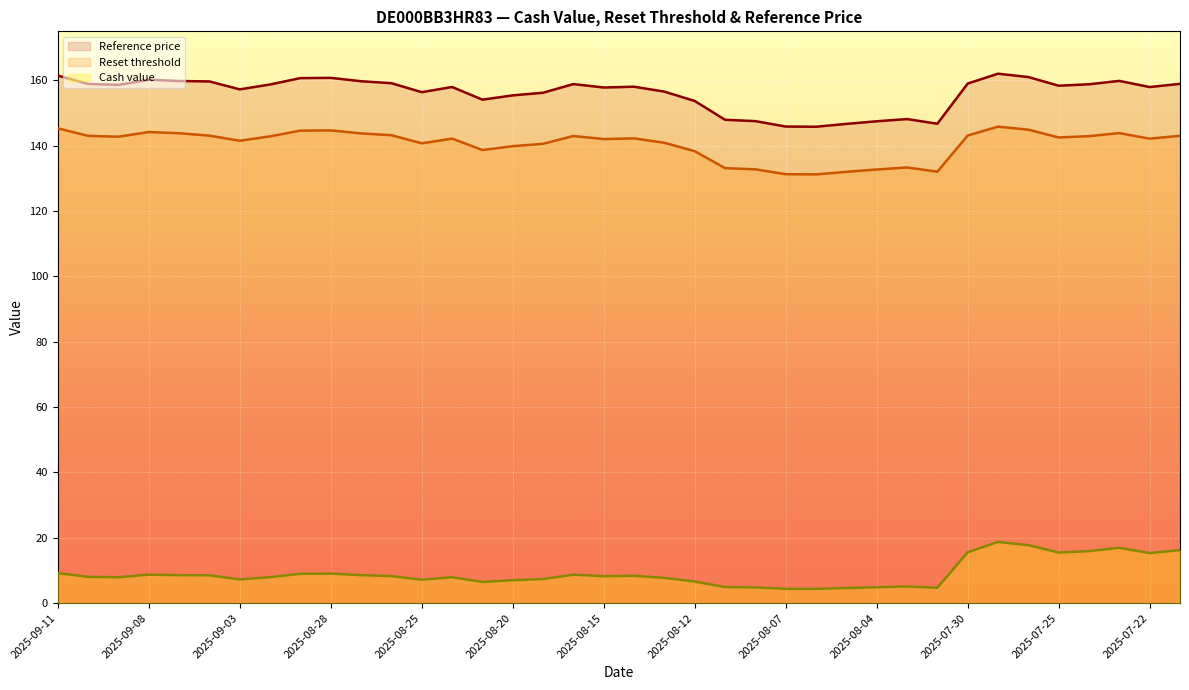

What are all the series names shown in the legend?

Reference price, Reset threshold, Cash value